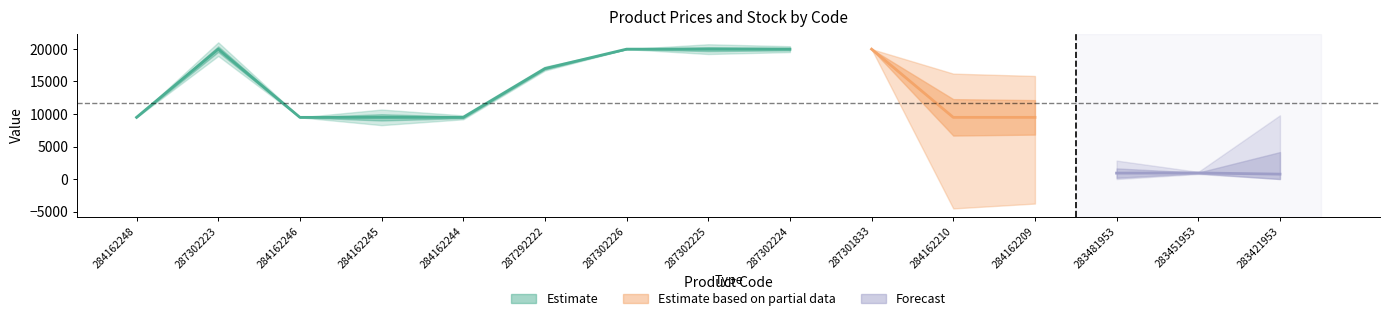

At which category does Ціна reach its first local peak?

287302223